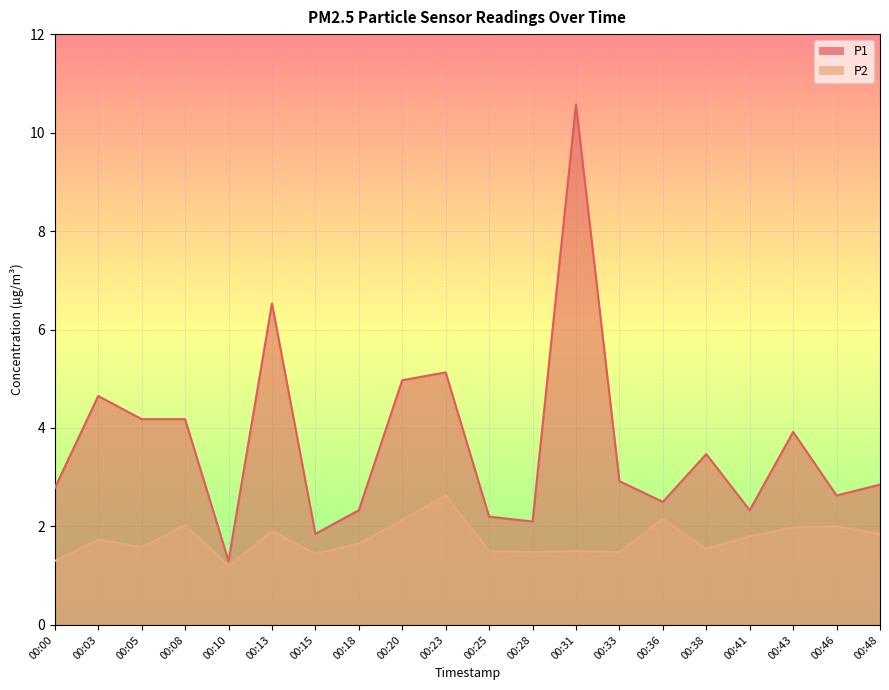

Where is the first local minimum for P2?

00:05